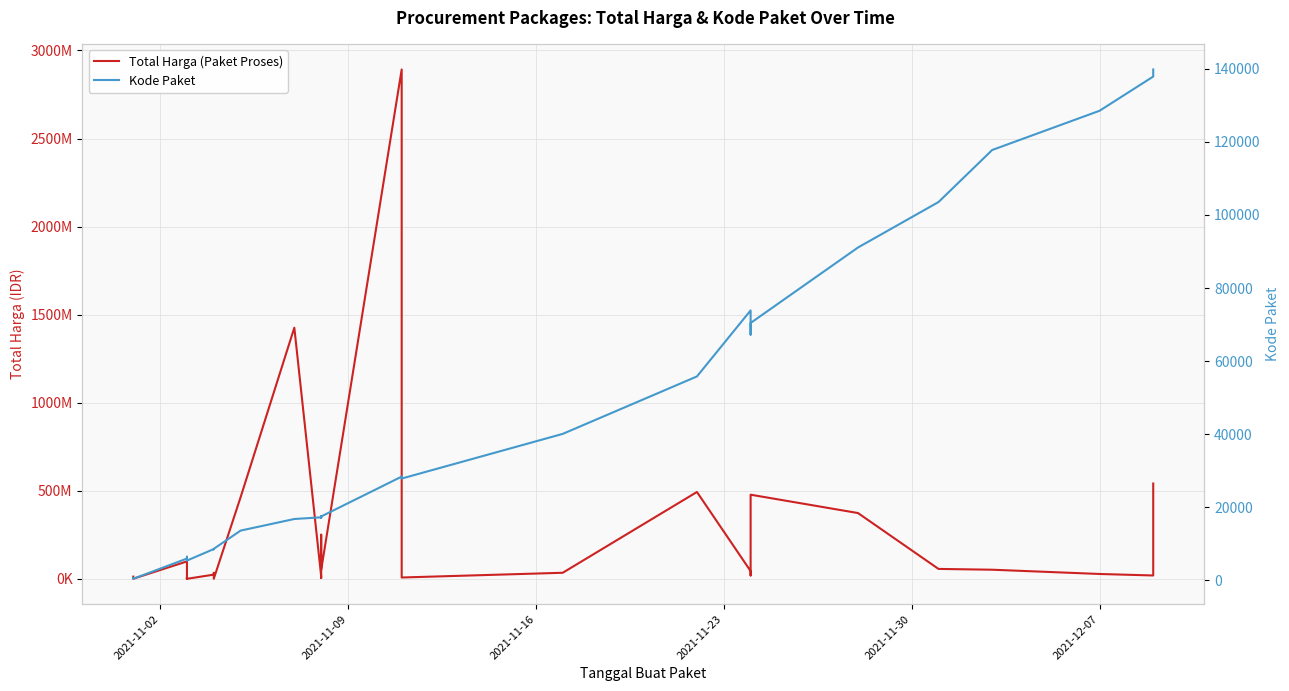

List the series in order of their overall mean, highest first.

Total Harga (Paket Proses), Kode Paket